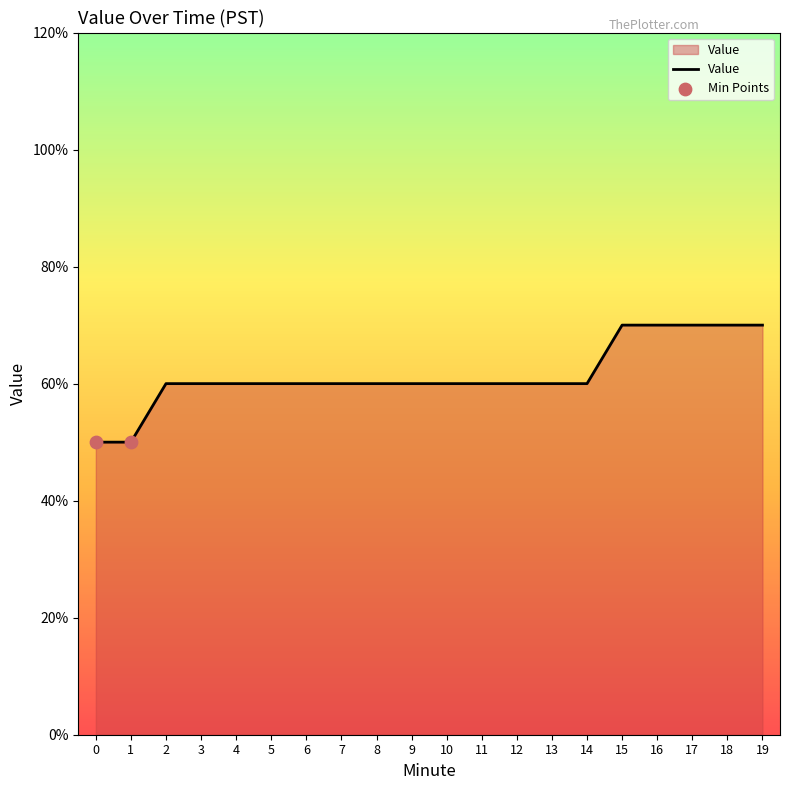

Between 12 and 0, which is larger?

12